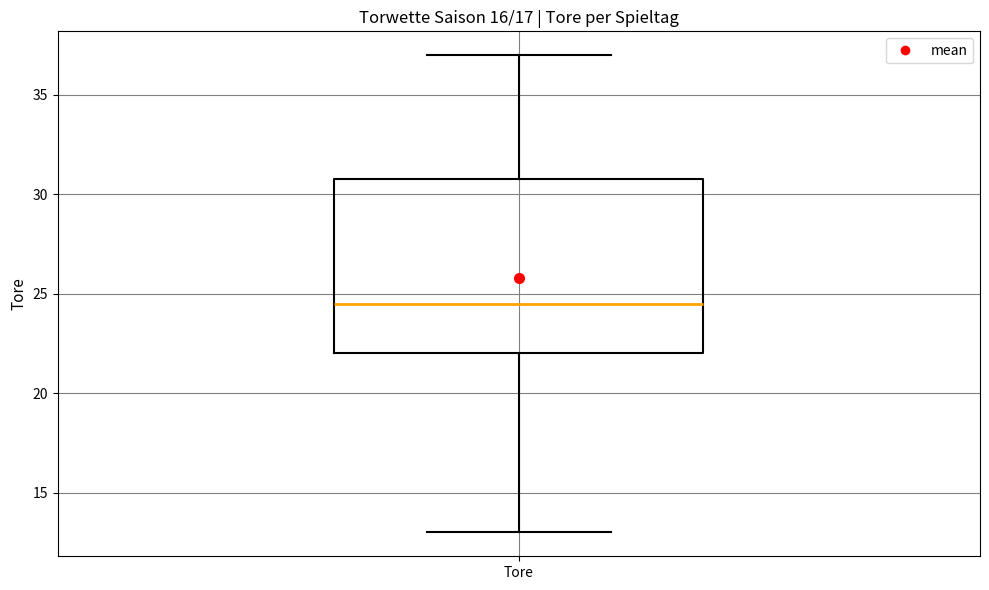

Transcribe this box plot: give where the median line is, the range the box spans, and where the two whiskers end, as read against the y-axis. The values are not printed on the chart, so give them approximately, as read against the axis.

median 24.5, box 22.0 to 31.0, whiskers 13.0 to 37.0